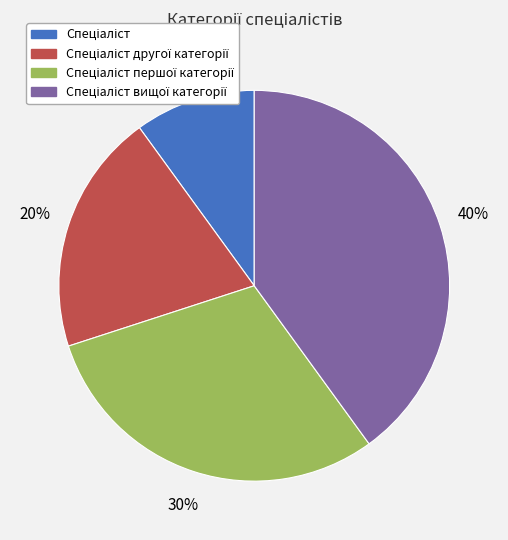

To the nearest percent, what is the difference between the largest and smallest slice percentages?

30%